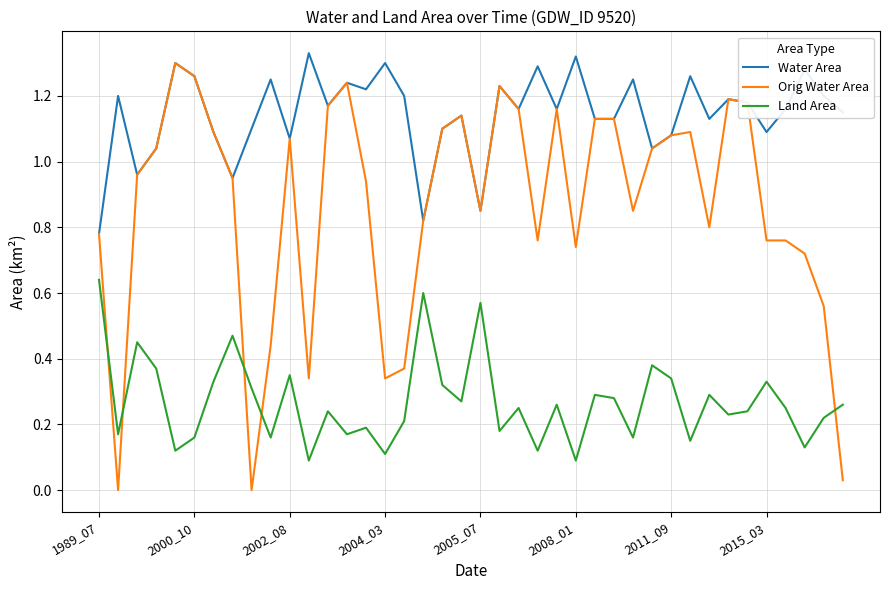

True or false: Water Area and Land Area cross at least once.

False